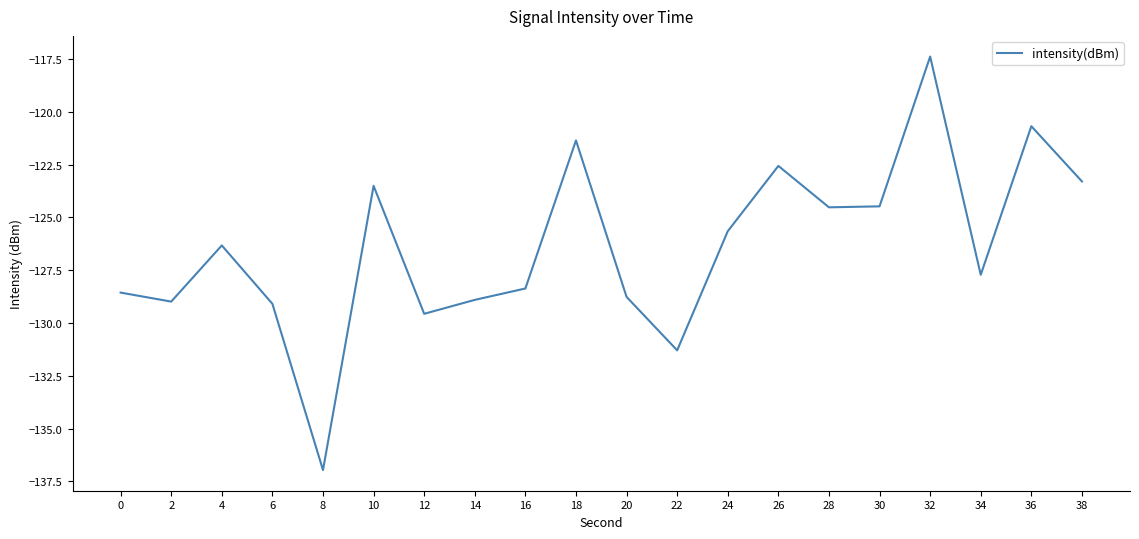

Does the chart have visible grid lines?

No